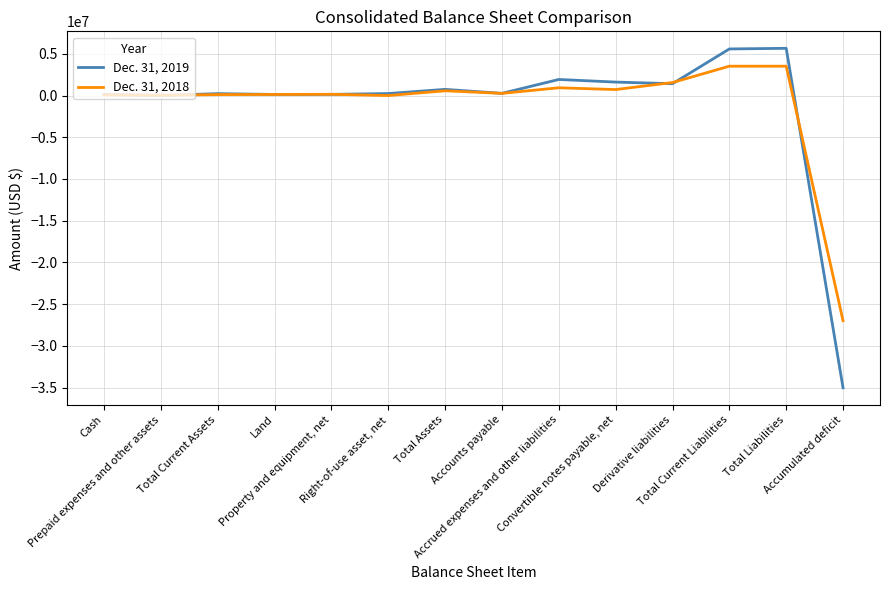

What are all the series names shown in the legend?

Dec. 31, 2019, Dec. 31, 2018